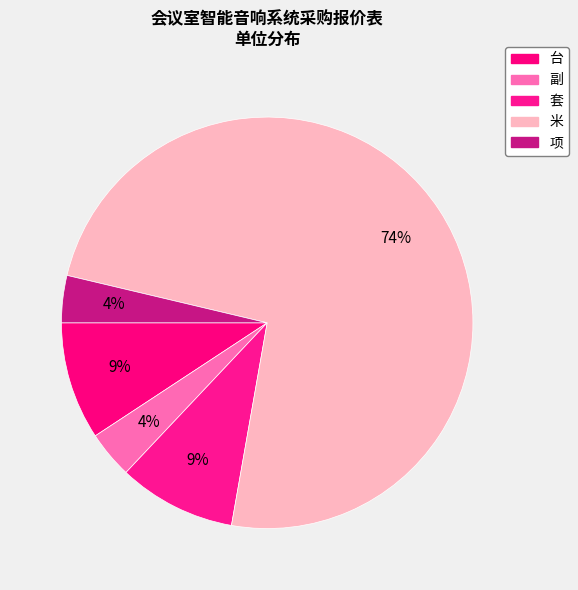

Is the sum of 副 and 台 greater than half?

No